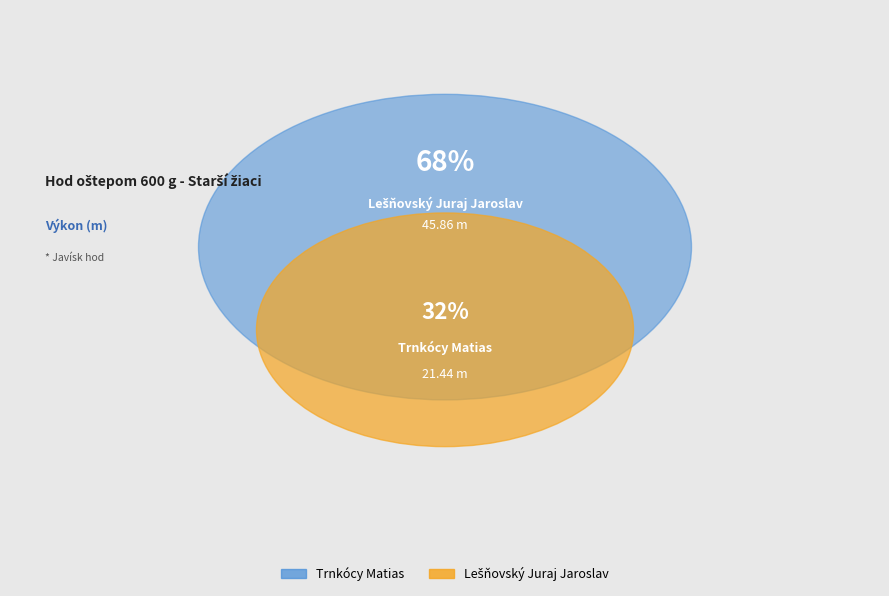

Approximately how many times larger is the value at Trnkócy Matias compared to Lešňovský Juraj Jaroslav?

0.5